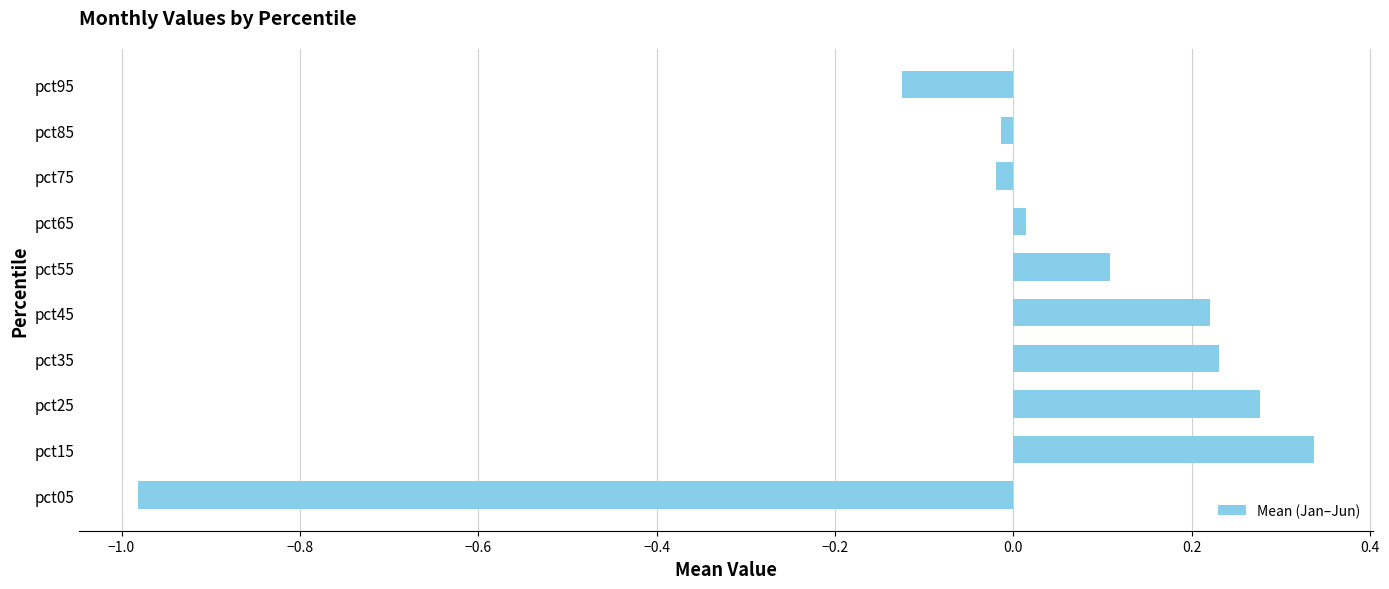

What is the difference between the values at pct05 and pct95?

0.9